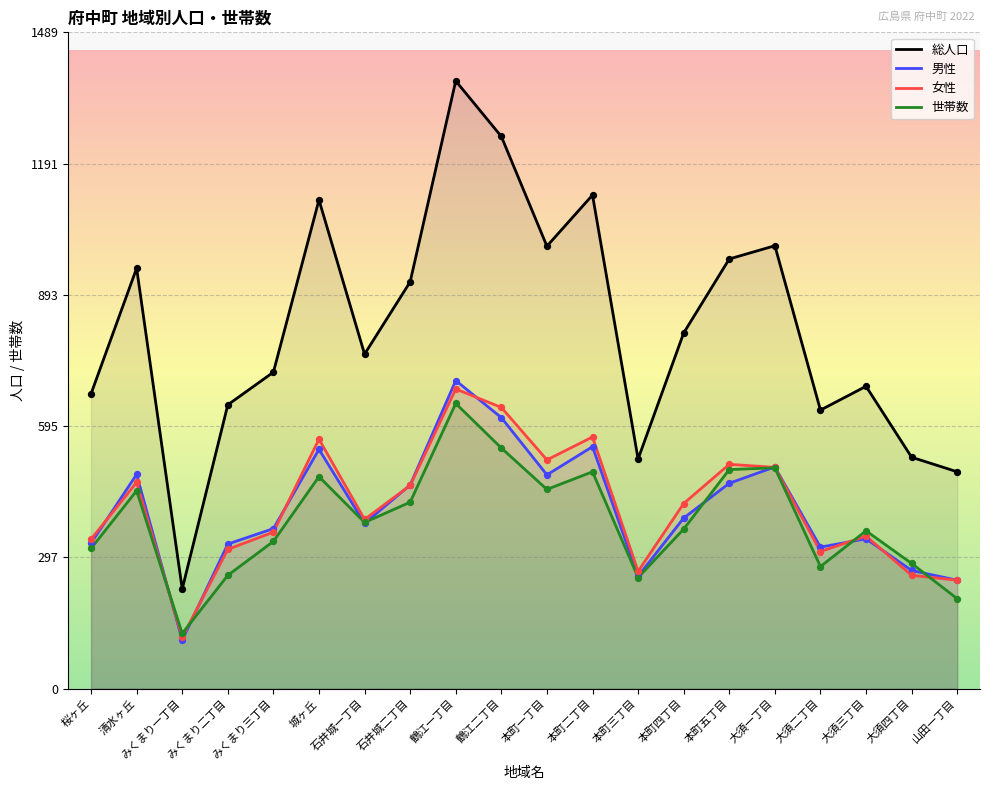

At how many categories does at least one series exceed 597?

16